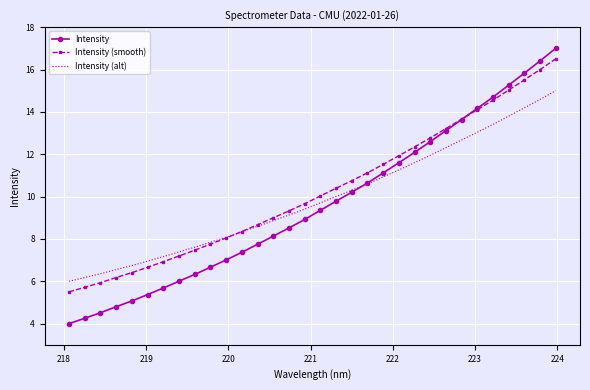

What is the highest value of the Intensity (smooth) series?

16.5